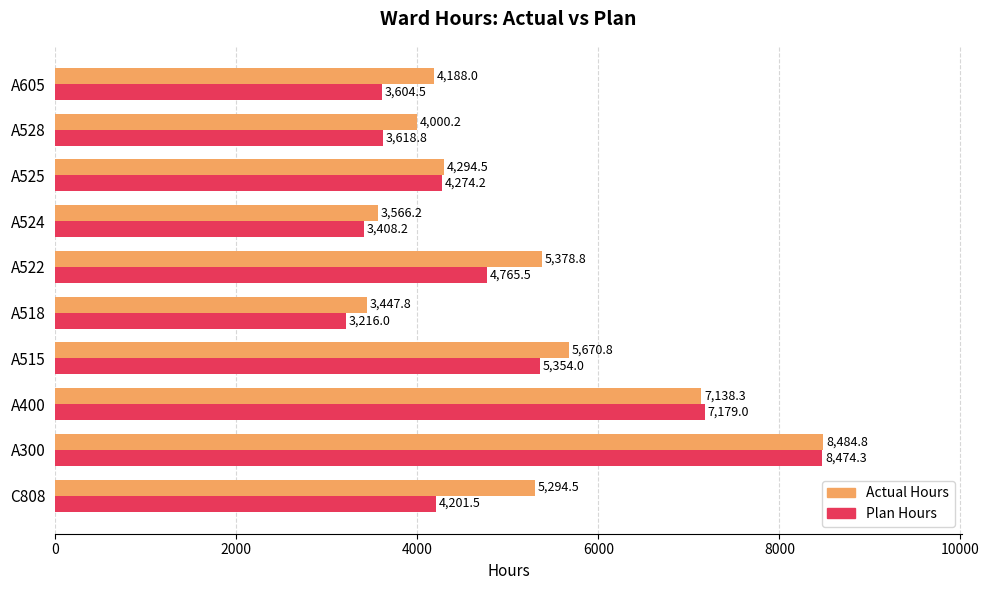

Rank the categories by Actual Hours value from highest to lowest.

A300, A400, A515, A522, C808, A525, A605, A528, A524, A518